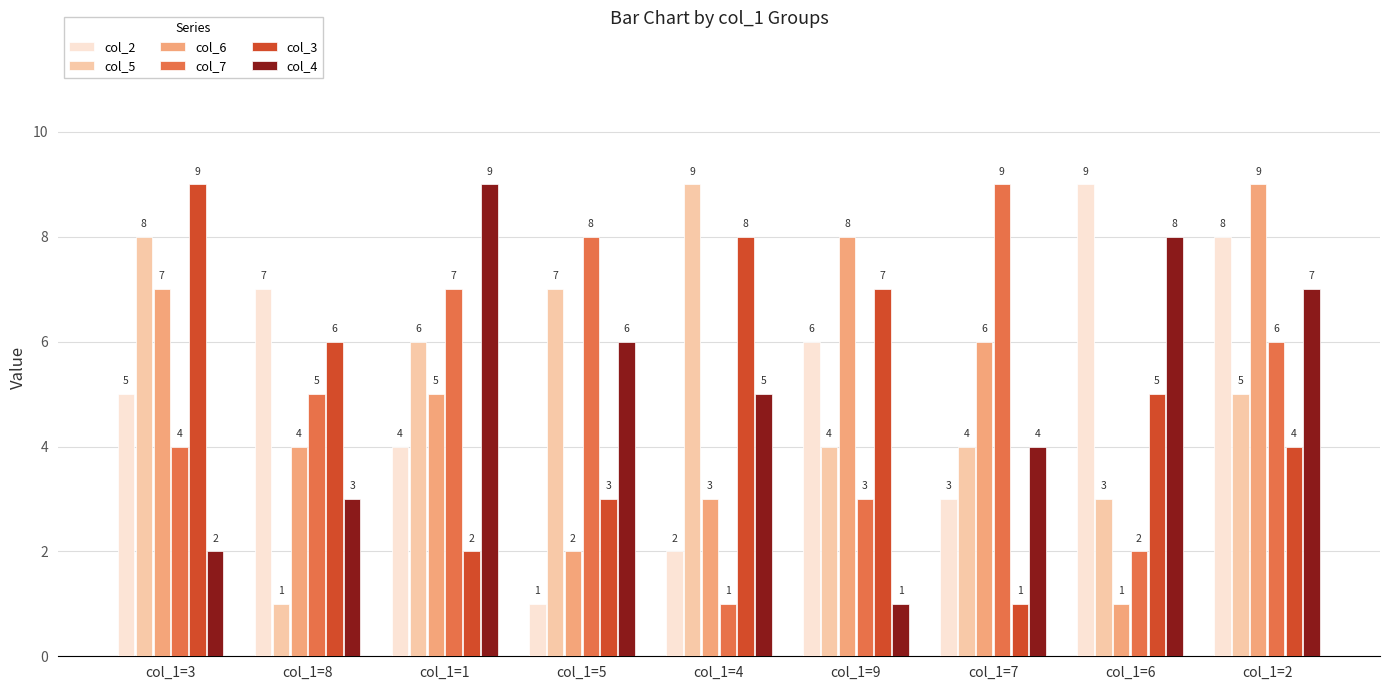

What is the spread (max minus min) of values at col_1=2?

5